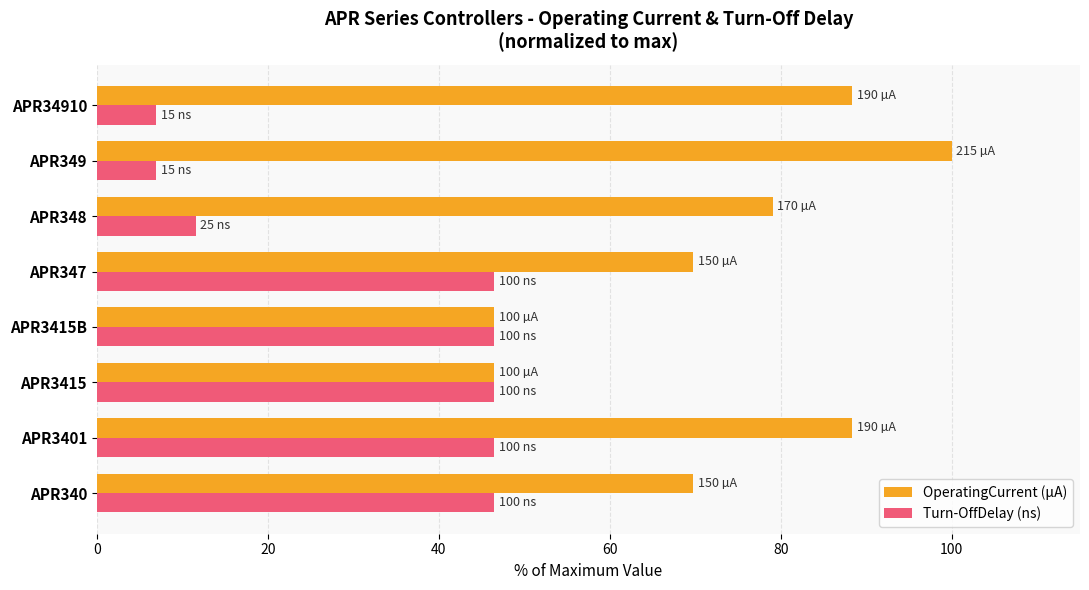

List the series in order of their overall mean, lowest first.

Turn-OffDelay (ns), OperatingCurrent (µA)